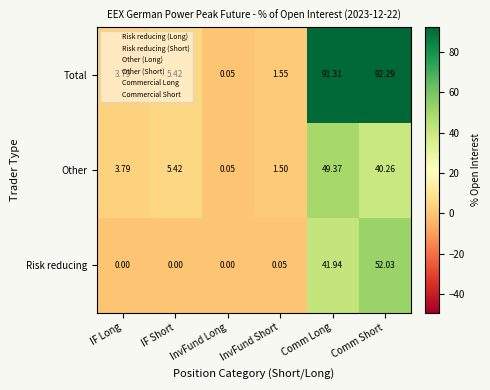

Is the value of Other at IF Short greater than the value of Total at InvFund Long?

Yes